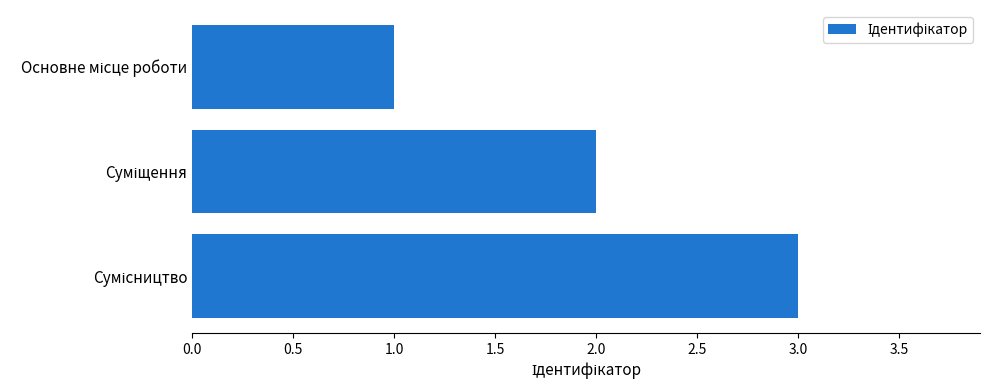

What is the greatest value displayed?

3